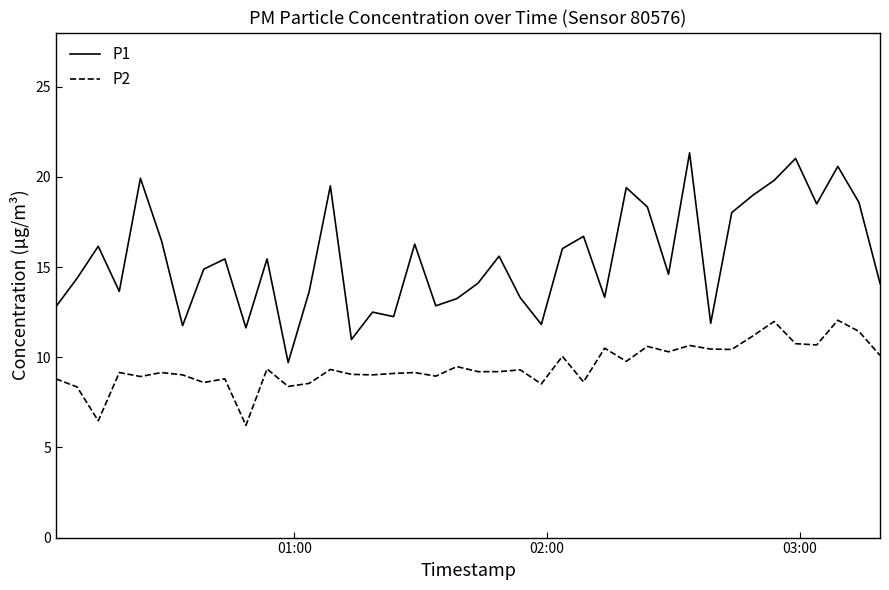

What is the greatest value displayed?

21.3